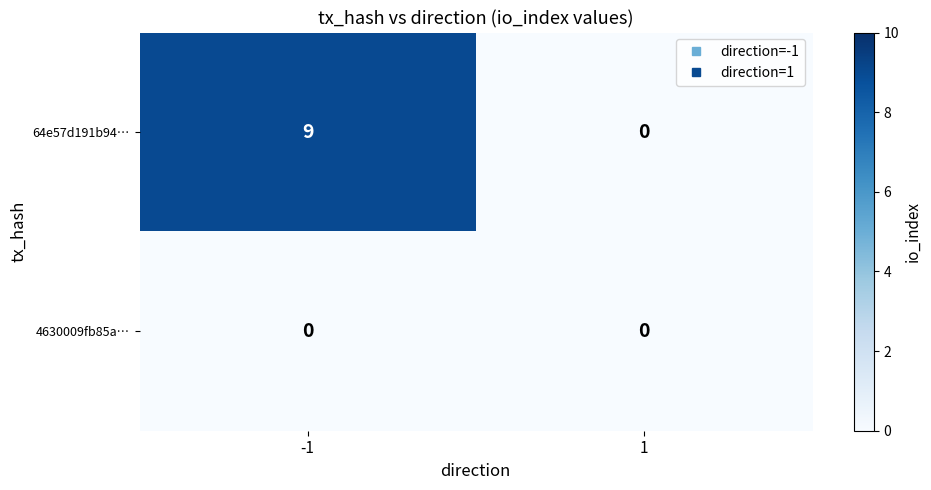

Reading right to left, list all the values displayed in this chart.

64e57d191b94…: 1=0	-1=9
4630009fb85a…: 1=0	-1=0